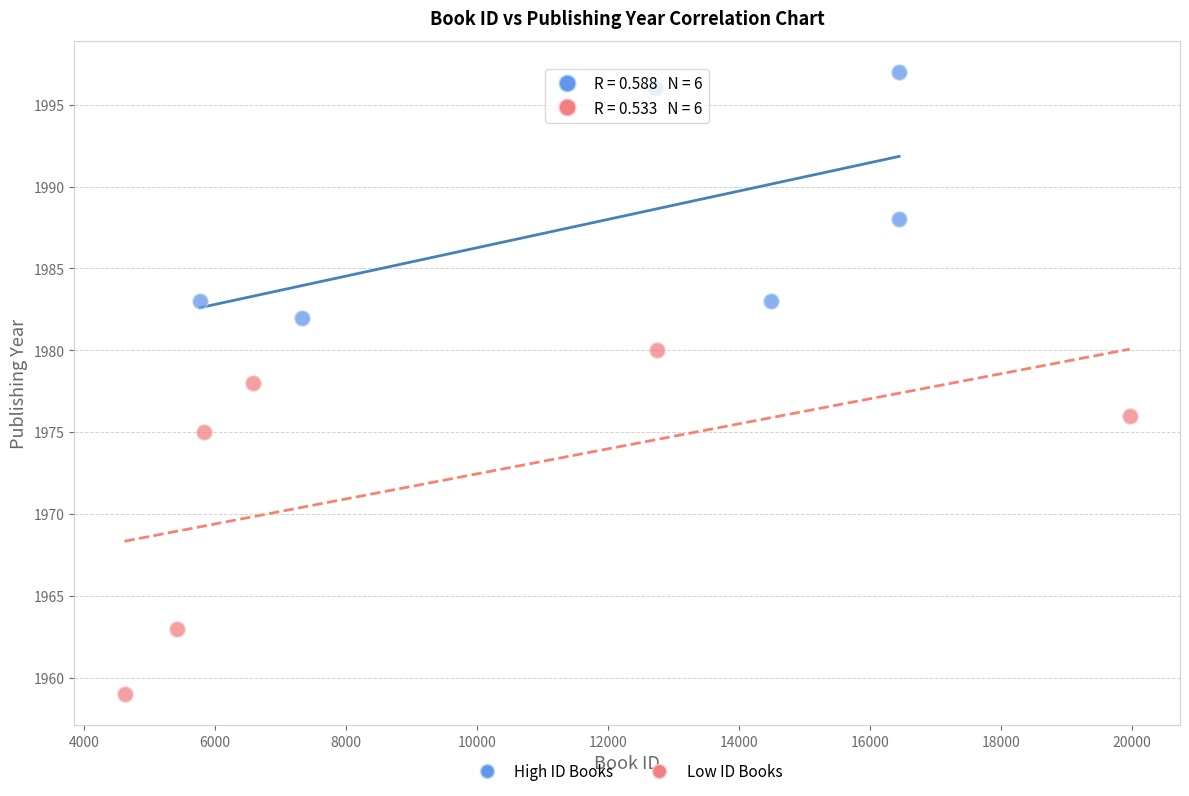

Which series has the widest spread of Y values?

Low ID Books